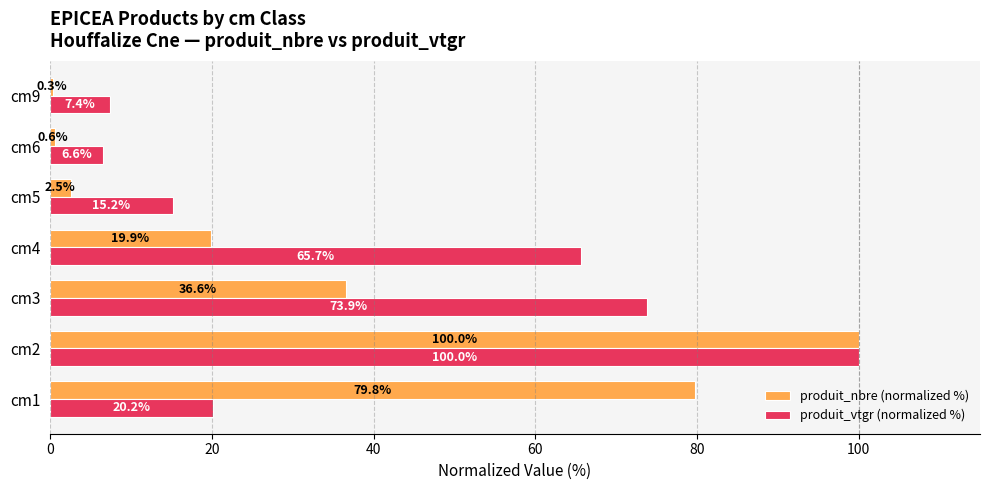

Where is produit_nbre (normalized %) nearest to the value 50?

cm3